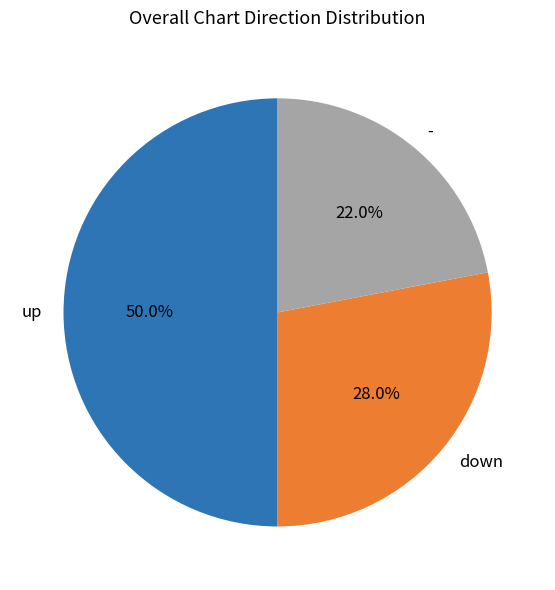

Which category has the smallest portion of the pie?

-